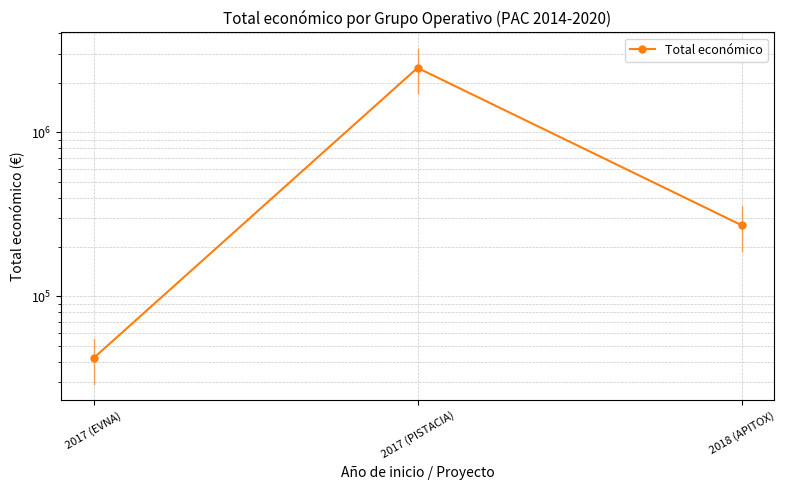

List the labels in order of value, smallest first.

2017 (EVNA), 2018 (APITOX), 2017 (PISTACIA)